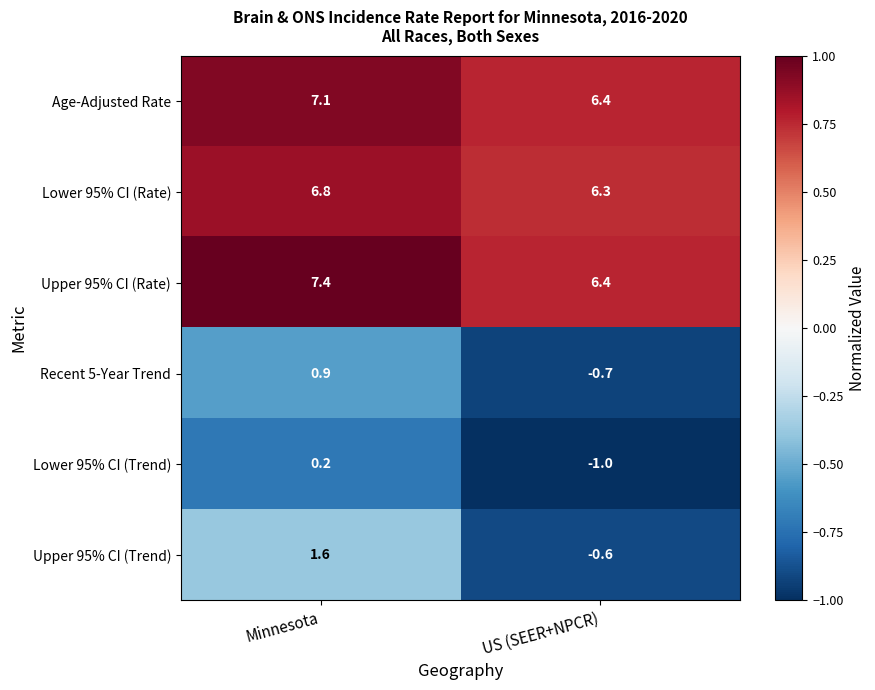

What is the difference between the maximum and minimum values in the Lower 95% CI (Rate) series?

0.5